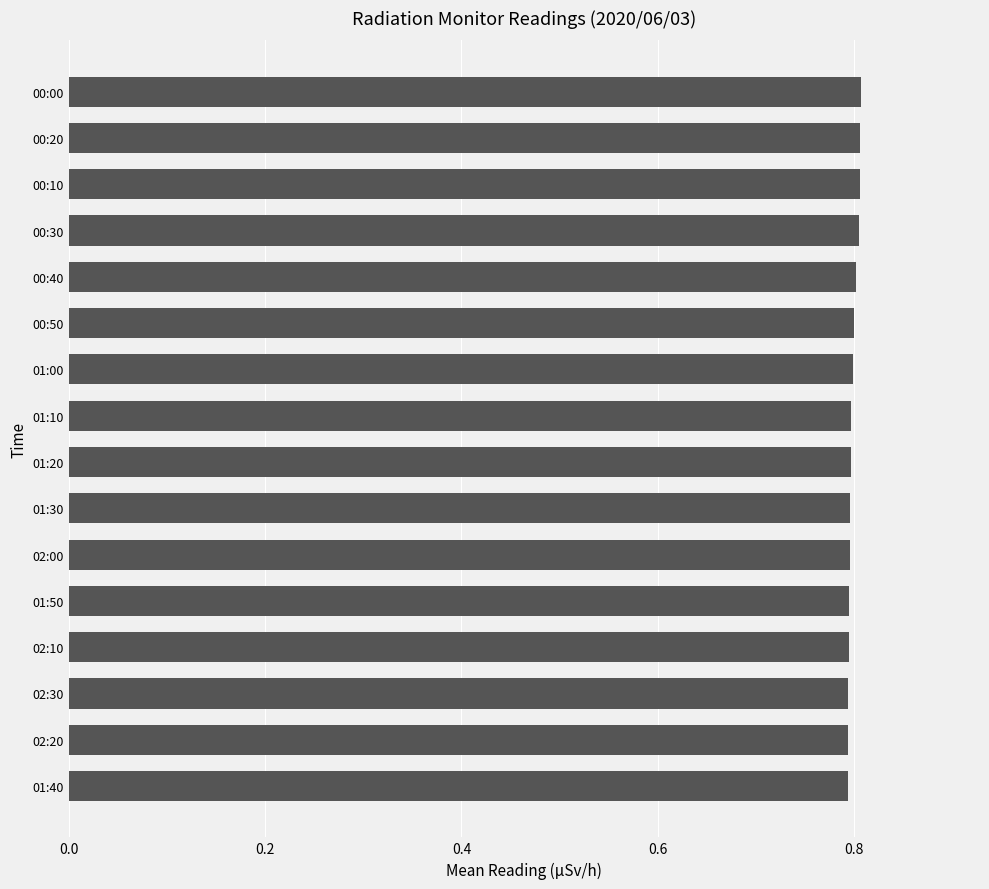

Are the bars horizontal?

Yes